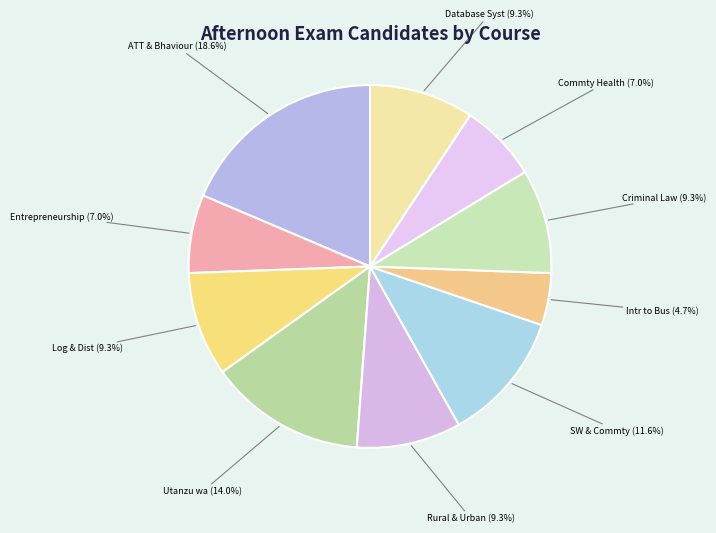

Count the number of slices in the pie.

10